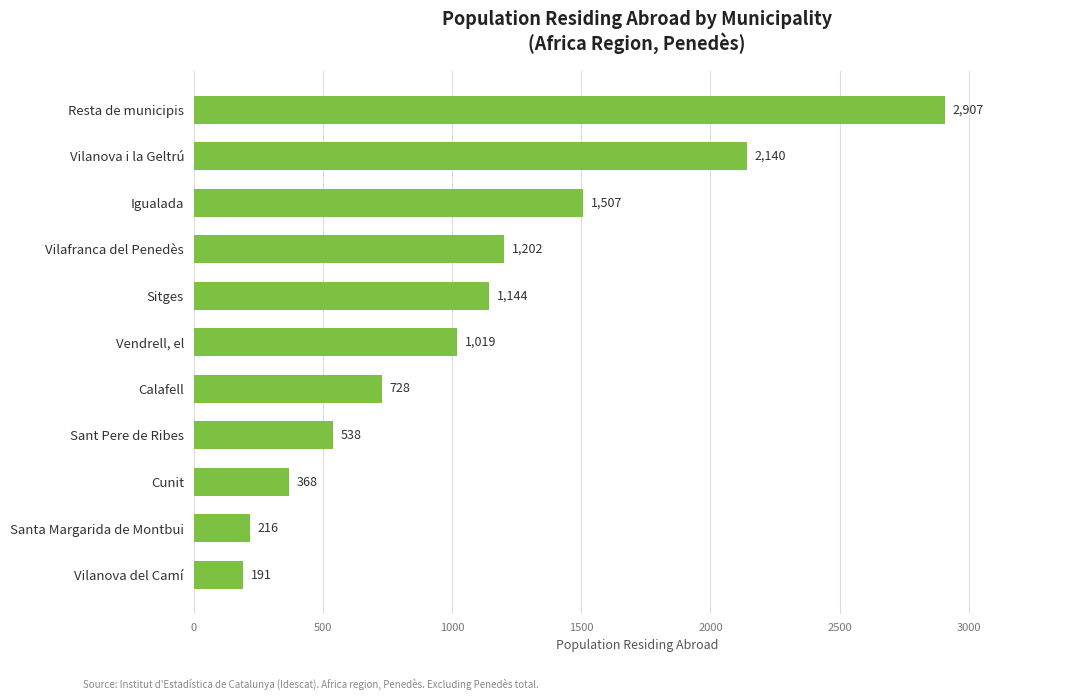

What is the greatest value displayed?

2907